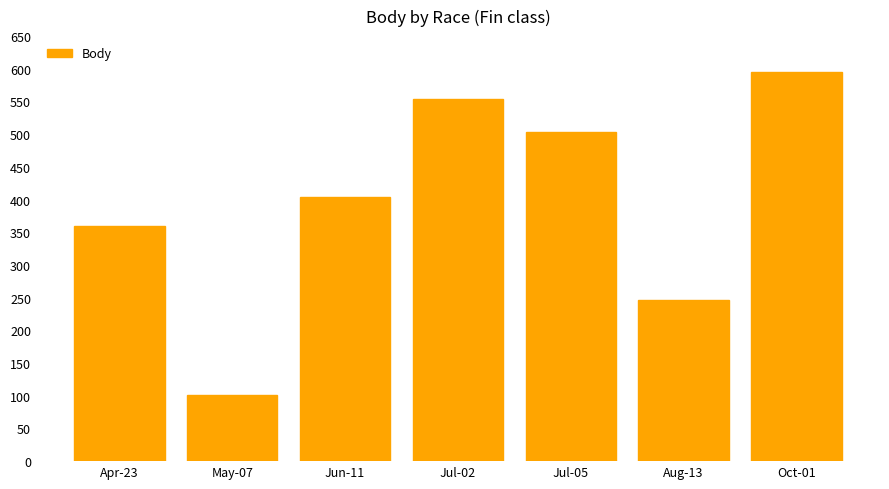

Reading left to right, list all the values displayed in this chart.

Apr-23=360	May-07=101	Jun-11=404	Jul-02=554	Jul-05=504	Aug-13=247	Oct-01=595